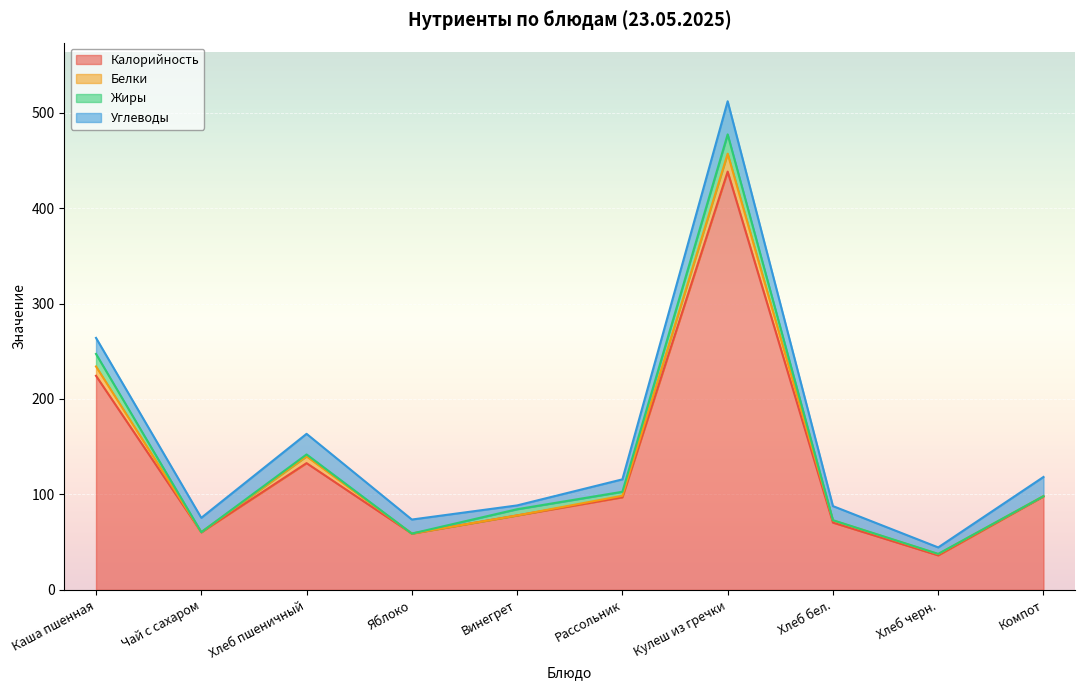

What position from the right is Хлеб черн.?

2